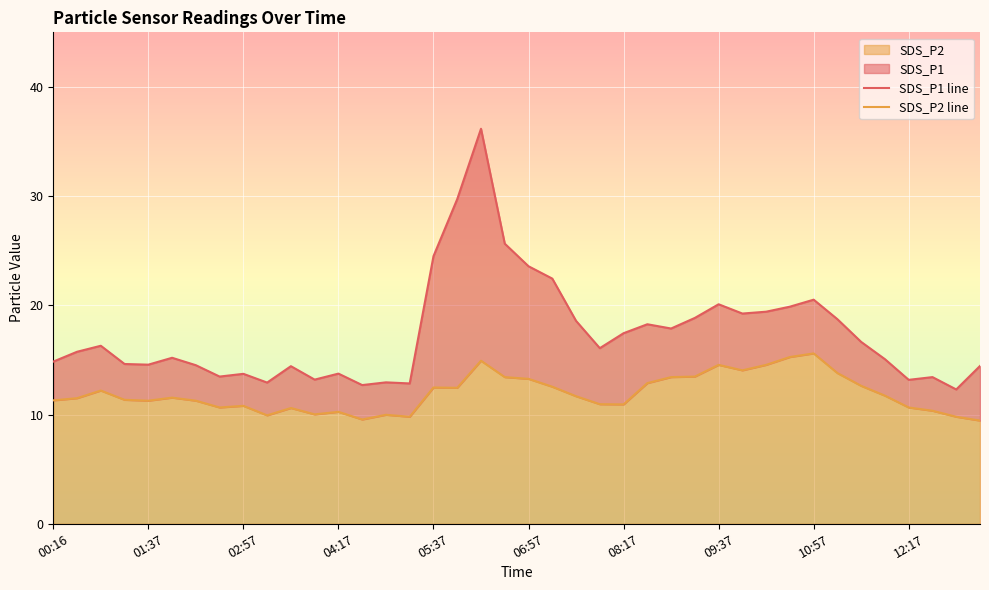

How many lines are shown in the chart?

2